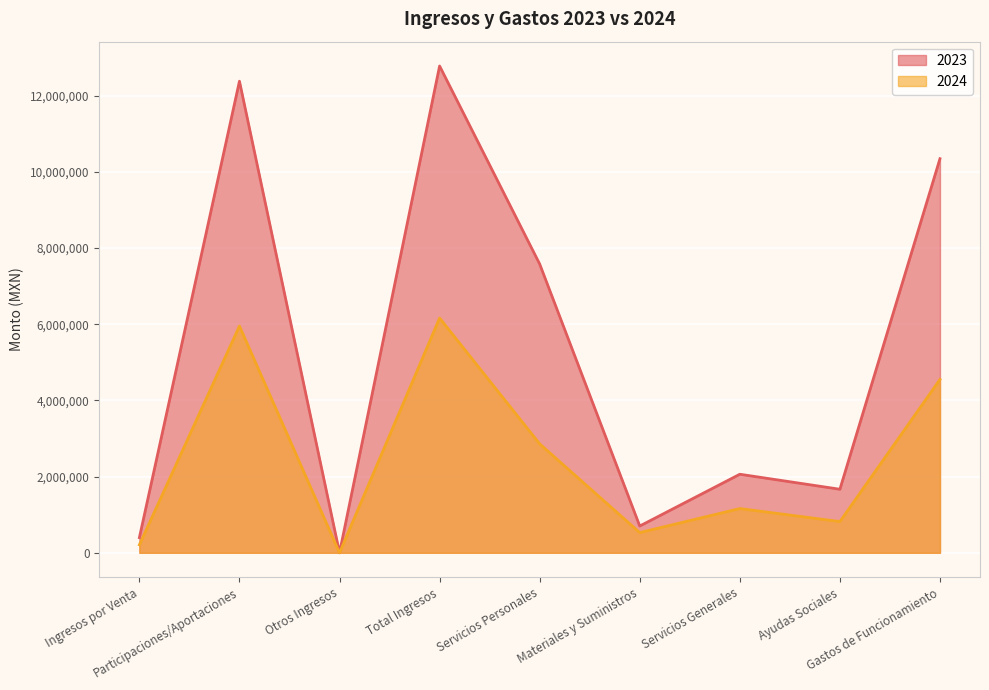

How many data points in 2024 are above 1161213?

5